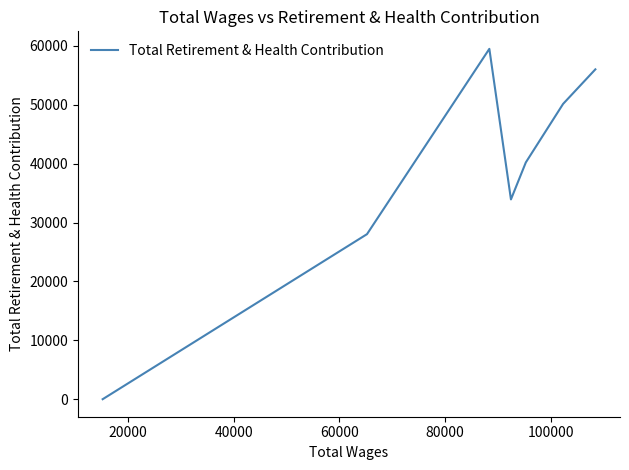

What is the difference between the maximum and minimum values?

59505